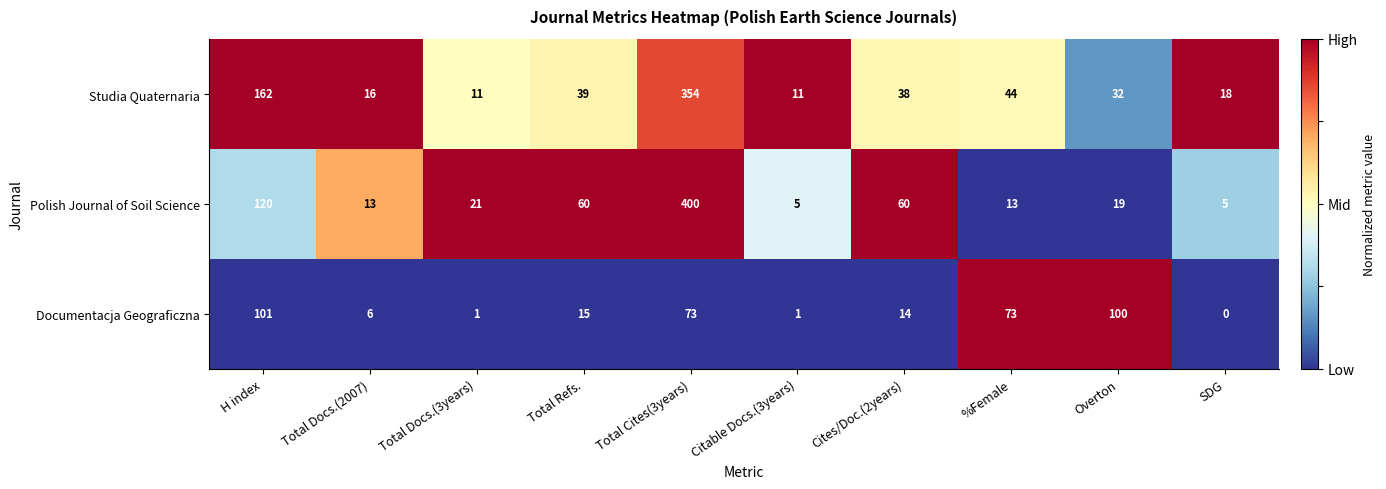

Where does the Polish Journal of Soil Science series first go above 21?

H index